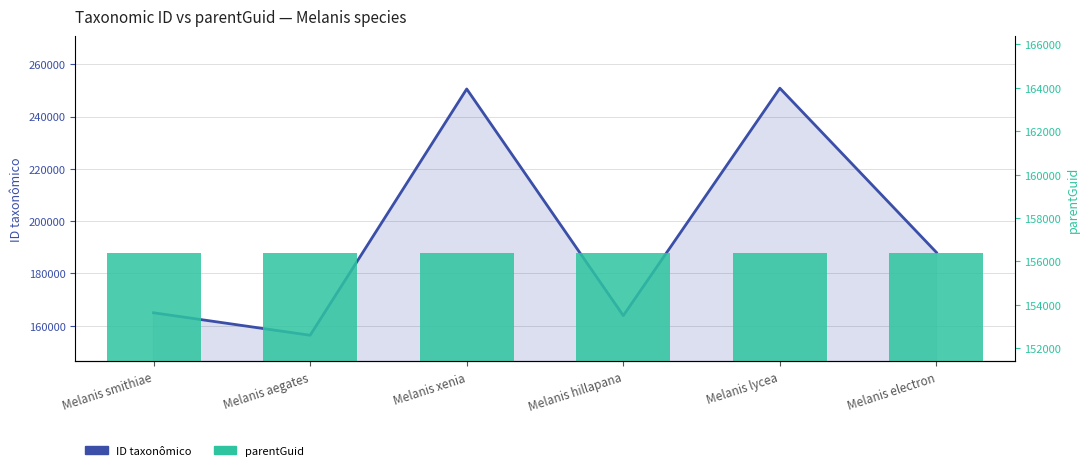

What is the approximate value of parentGuid at Melanis hillapana?

156391